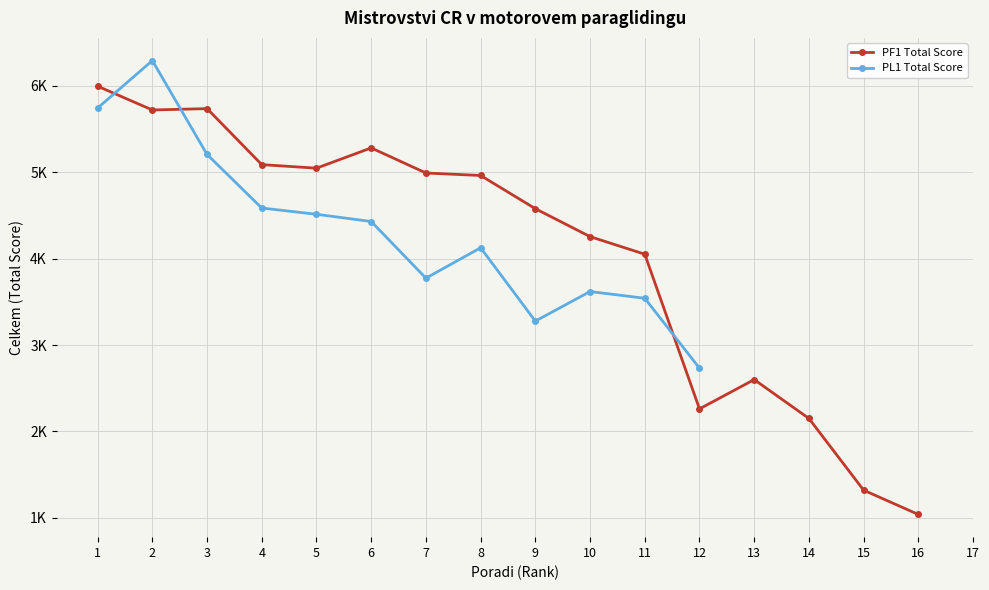

Which series changed the most between 10 and 15?

PF1 Total Score